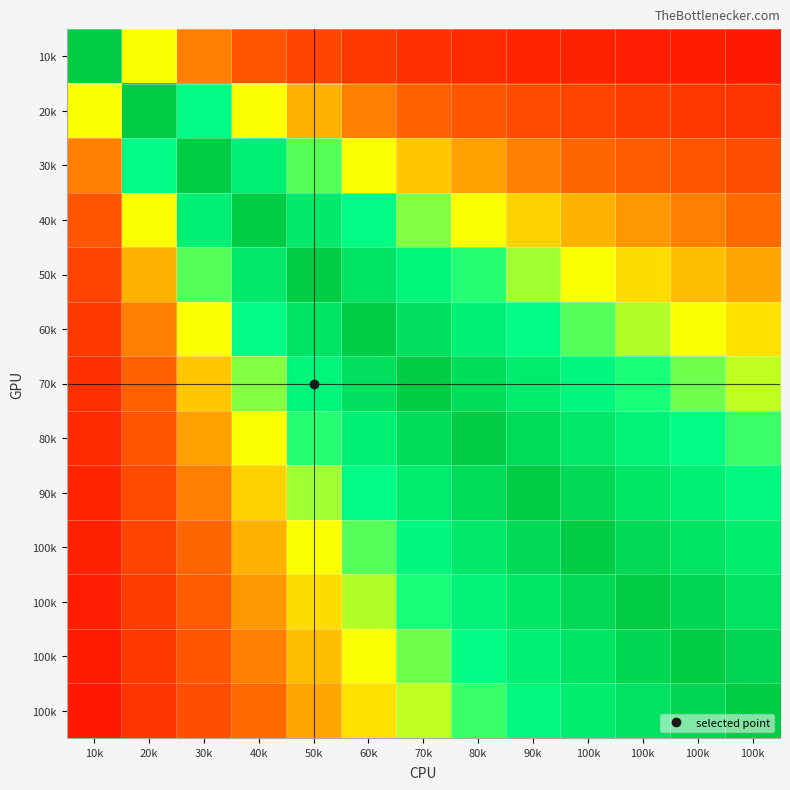

At which category is the sum across all series the highest?

80k